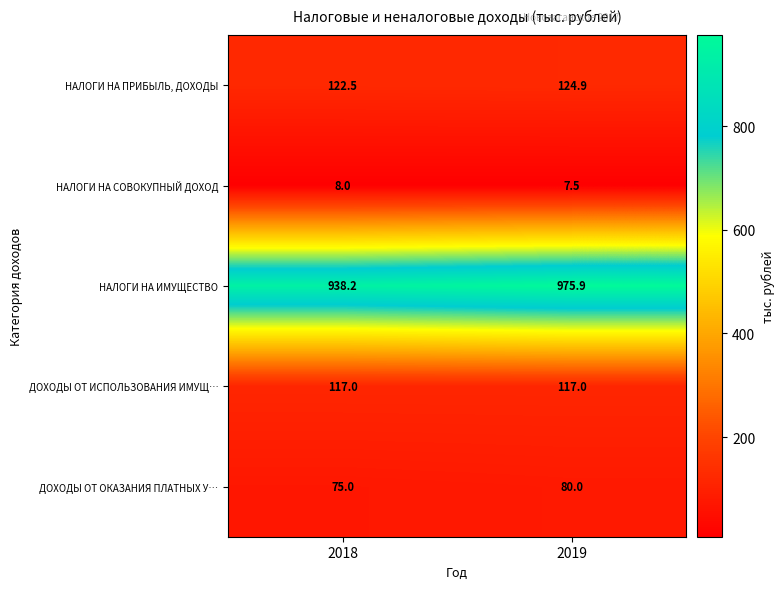

Reading right to left, transcribe all the data shown in this chart.

НАЛОГИ НА ПРИБЫЛЬ, ДОХОДЫ: 124.9	122.5
НАЛОГИ НА СОВОКУПНЫЙ ДОХОД: 7.5	8.0
НАЛОГИ НА ИМУЩЕСТВО: 975.9	938.2
ДОХОДЫ ОТ ИСПОЛЬЗОВАНИЯ ИМУЩ…: 117.0	117.0
ДОХОДЫ ОТ ОКАЗАНИЯ ПЛАТНЫХ У…: 80.0	75.0